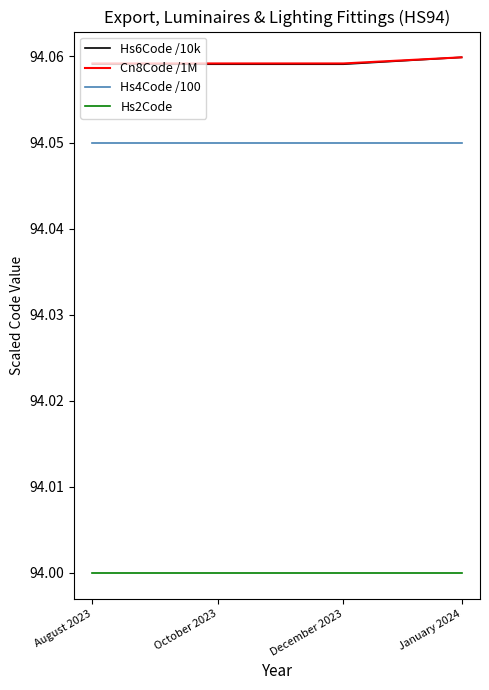

True or false: Hs2Code and Cn8Code /1M intersect in this chart.

False